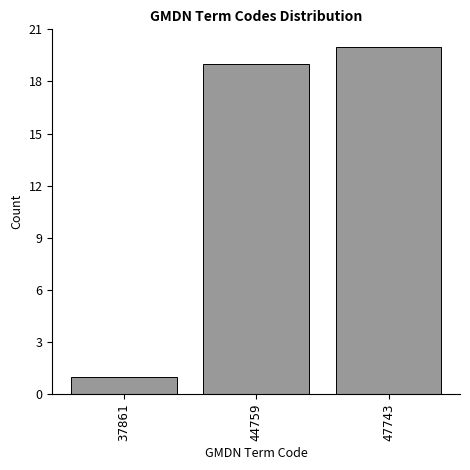

Reading left to right, transcribe all the data shown in this chart.

1	19	20